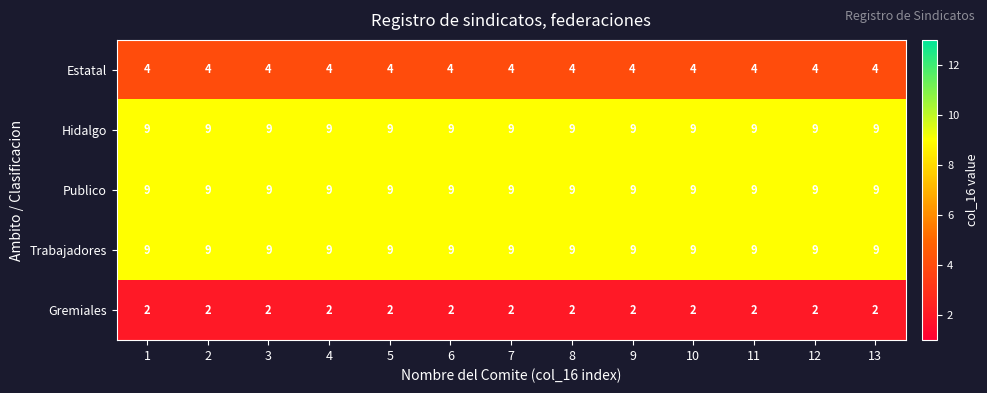

The value of Estatal at 6 is 4. True or false?

True